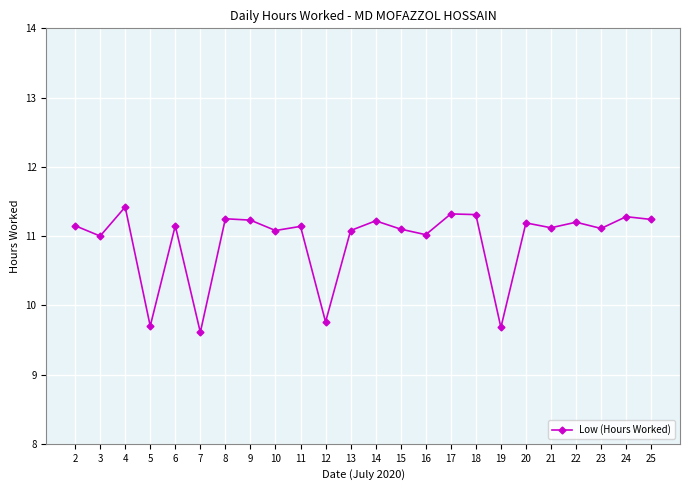

Which label corresponds to the largest value in the chart?

4